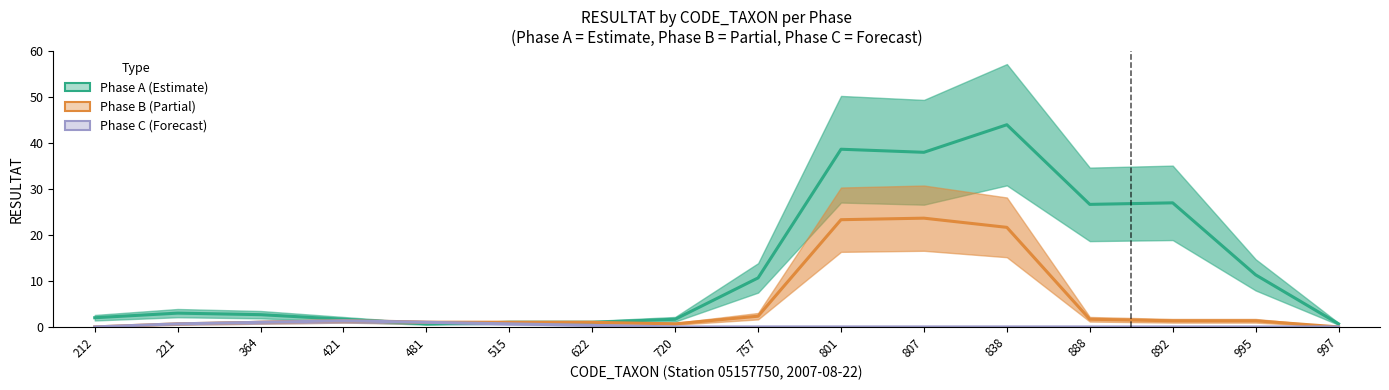

Between which two adjacent categories do Phase A and Phase B first intersect?

421 and 481